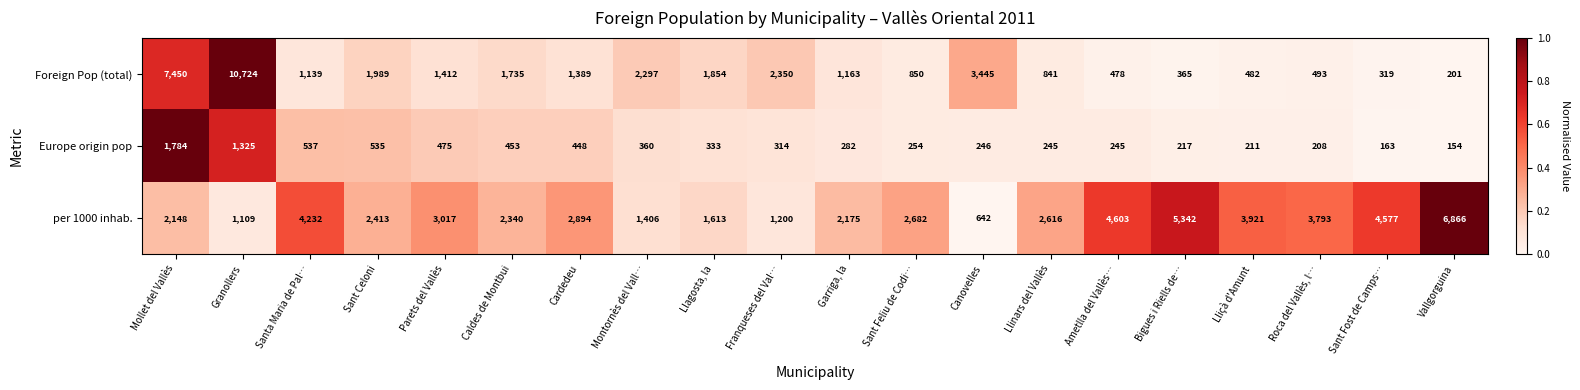

Rank the series by their maximum value, from lowest to highest.

Europe origin pop, per 1000 inhab., Foreign Pop (total)